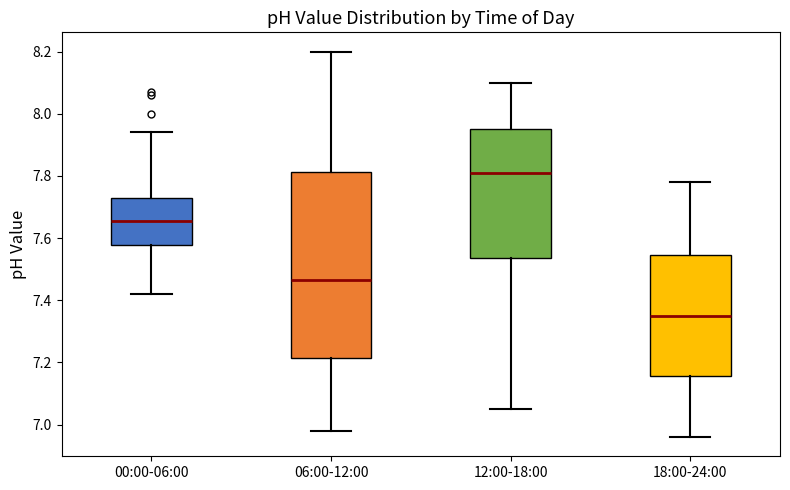

Which box's median line is the lowest?

18:00-24:00